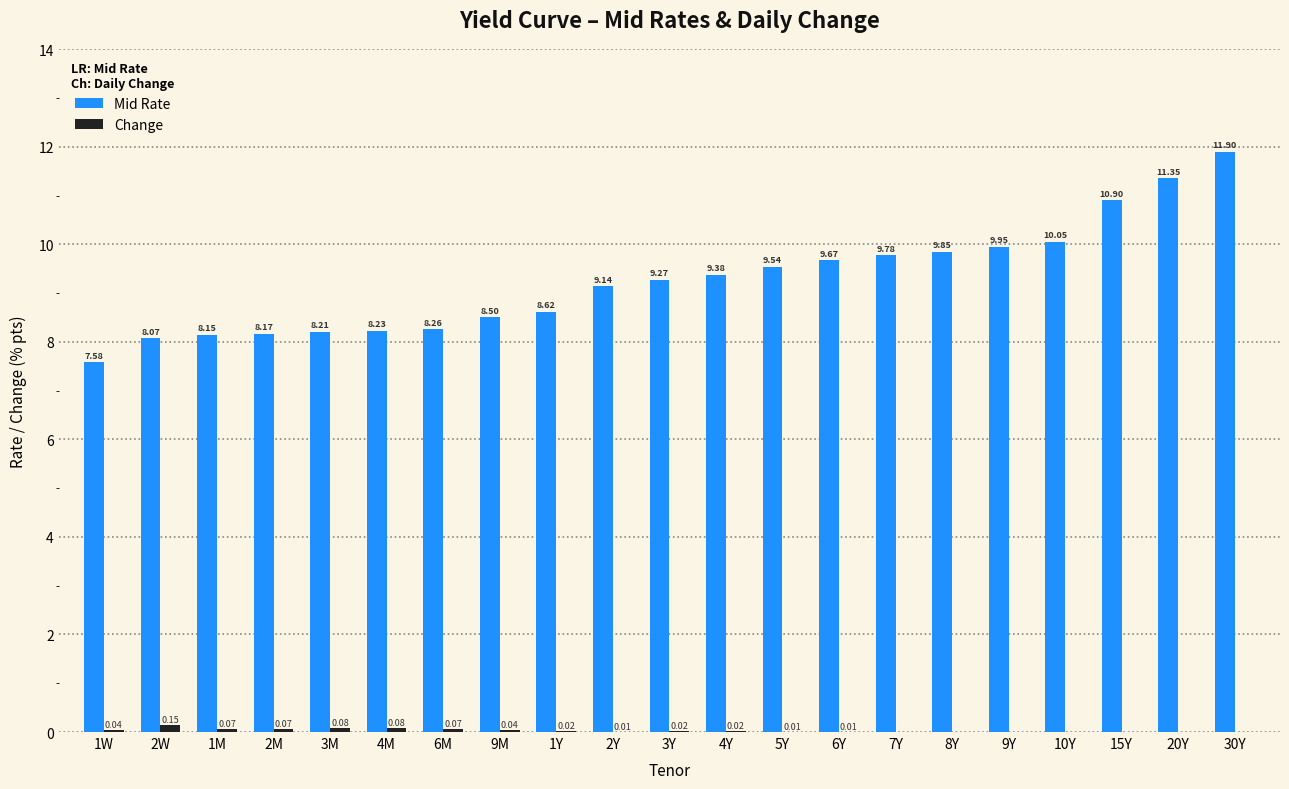

Which series has the largest total across all categories?

Mid Rate